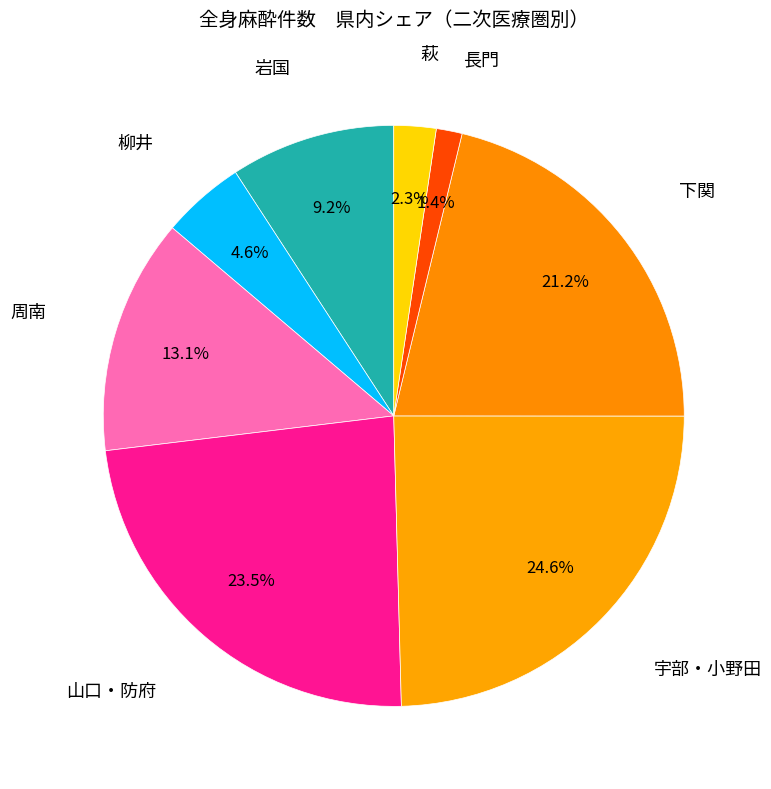

How many segments does this pie chart have?

8